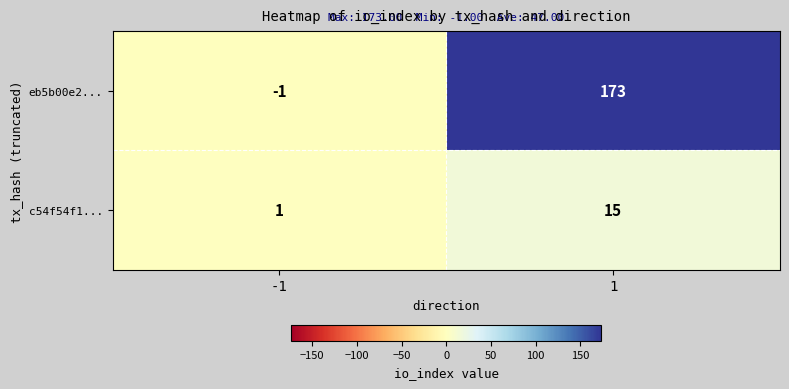

How many distinct data groups are displayed?

2